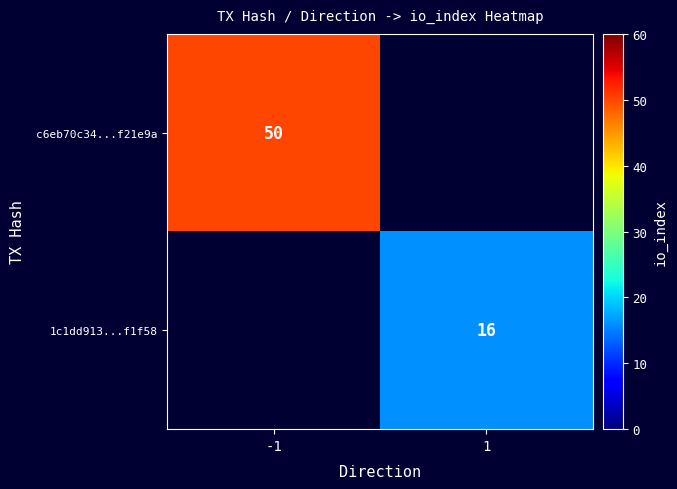

Which has a higher value, 1 or -1?

-1